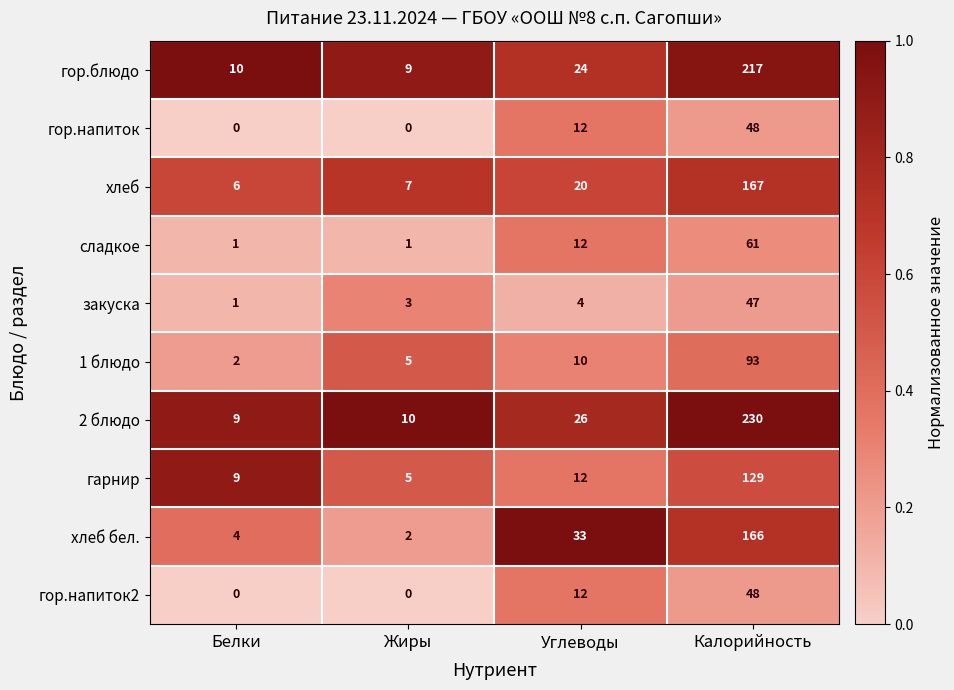

List the labels in order of 2 блюдо value, smallest first.

Белки, Жиры, Углеводы, Калорийность